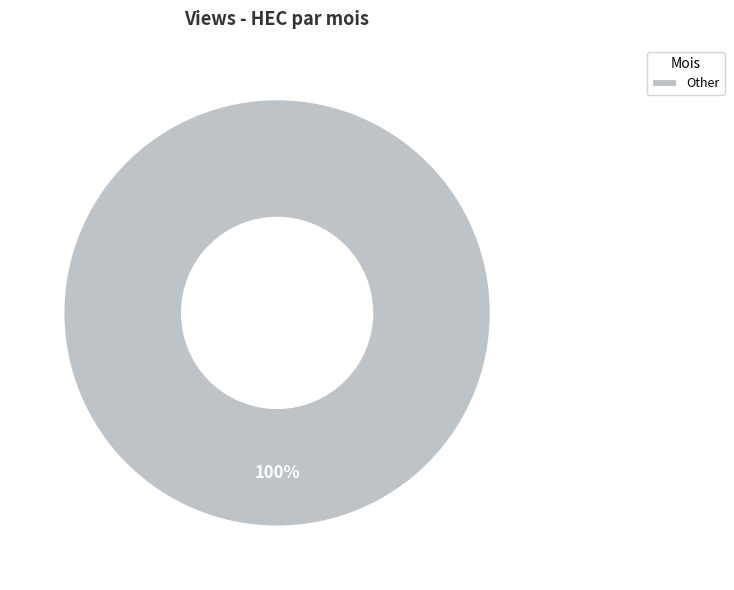

To the nearest percent, what percentage of the pie is Other?

100%